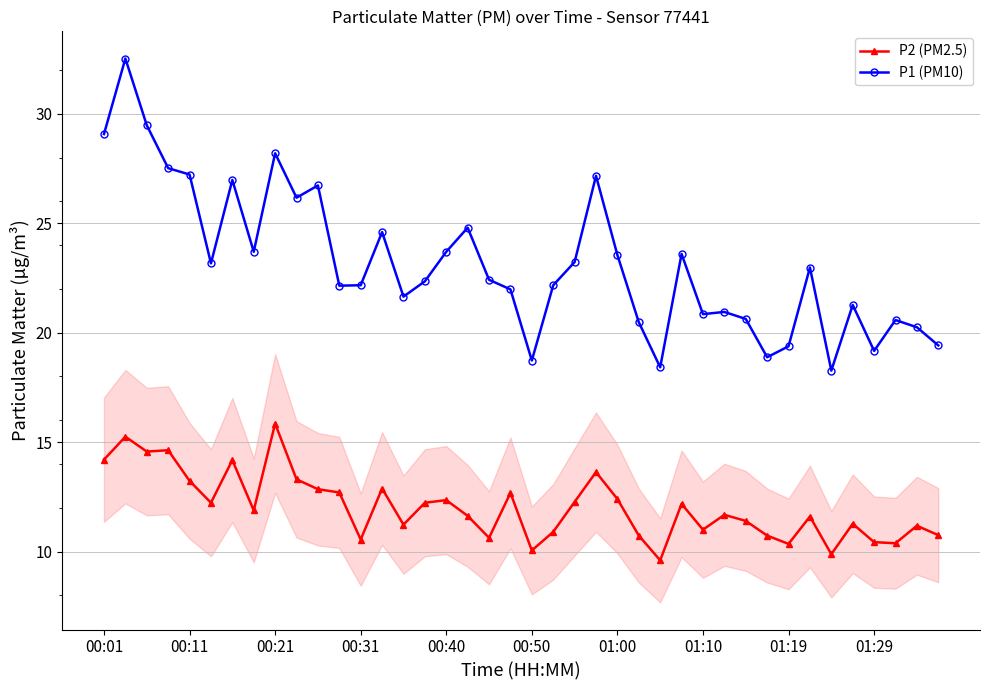

True or false: P2 (PM2.5) has more than 2 points higher than both neighbors.

True